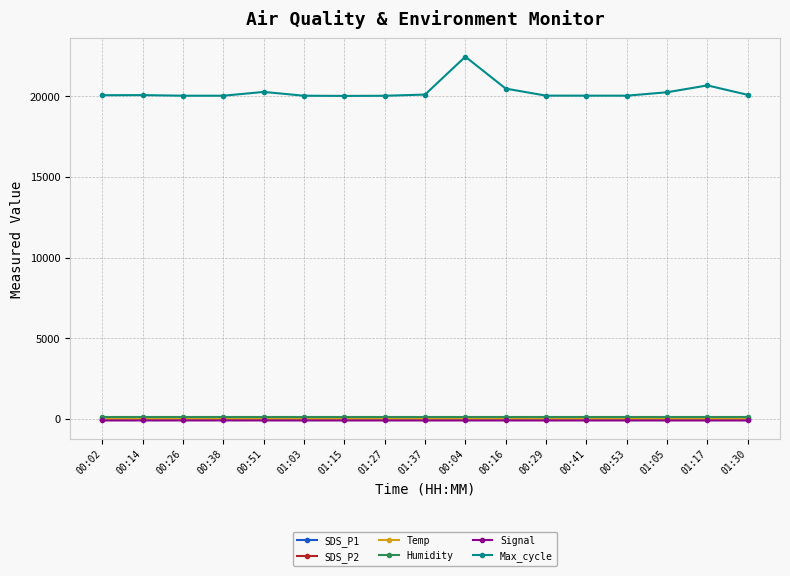

What is the average value of the Humidity series?

99.9